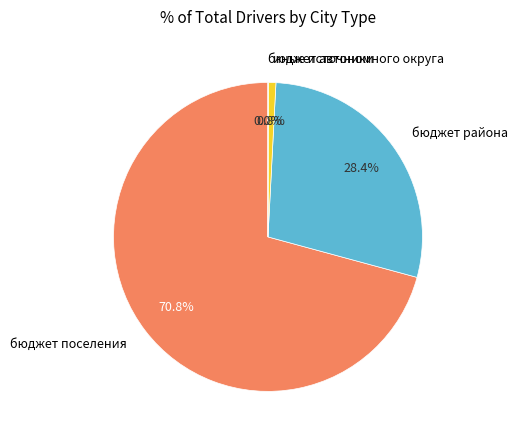

True or false: бюджет района accounts for 21% of the total.

False